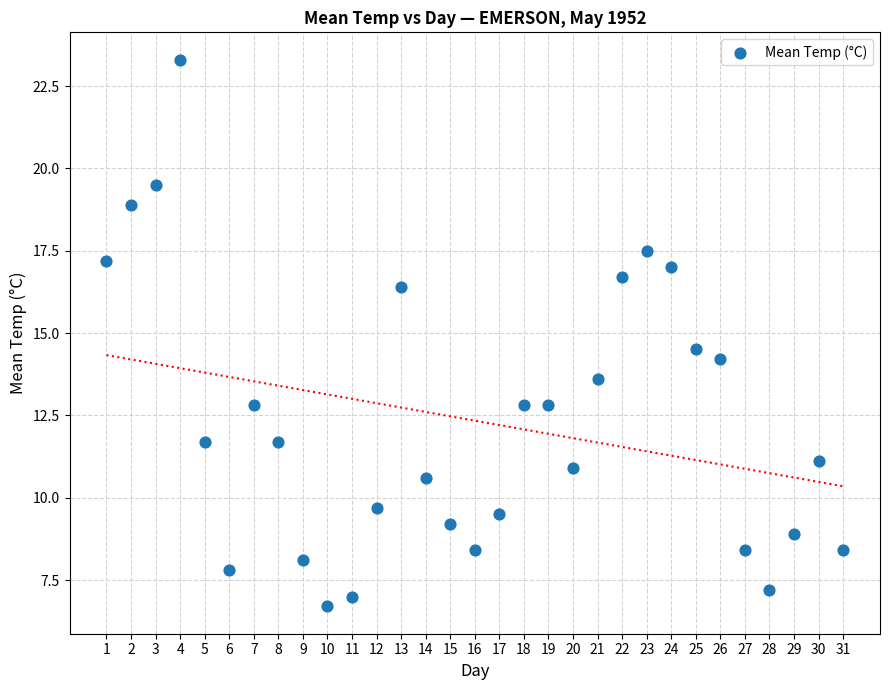

What Y value in the scatter plot is closest to 15?

14.5